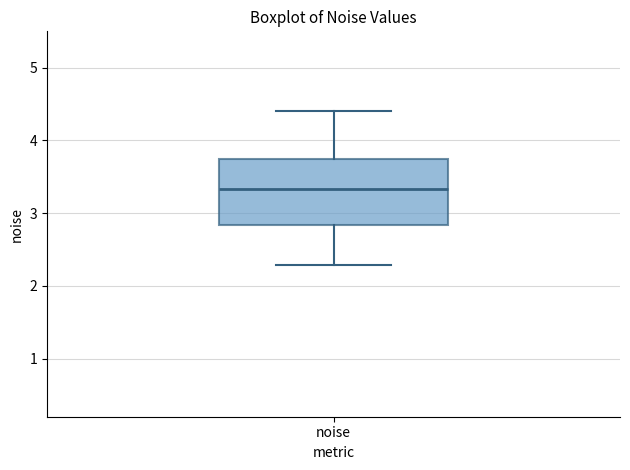

Transcribe this box plot: give where the median line is, the range the box spans, and where the two whiskers end, as read against the y-axis. The values are not printed on the chart, so give them approximately, as read against the axis.

median 3.3, box 2.8 to 3.7, whiskers 2.3 to 4.4